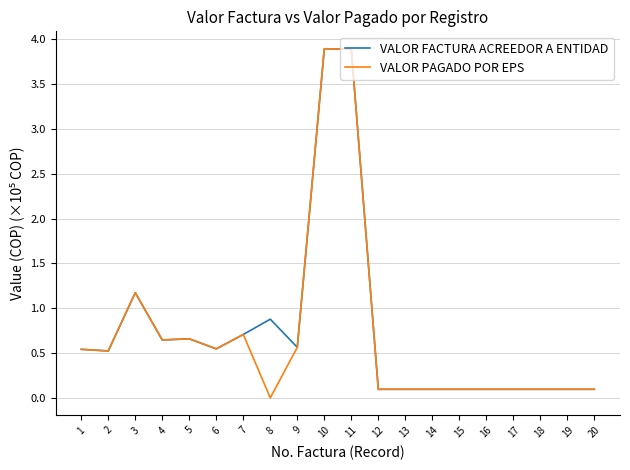

Does the chart have visible grid lines?

Yes